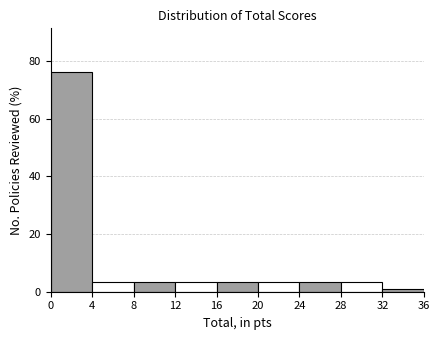

Reading left to right, list every bar in this chart as the range it spans on the x-axis followed by its height. The values are not printed on the chart, so give them approximately, as read against the axis.

0 to 4: 76
4 to 8: 4
8 to 12: 4
12 to 16: 4
16 to 20: 4
20 to 24: 4
24 to 28: 4
28 to 32: 4
32 to 36: under 2